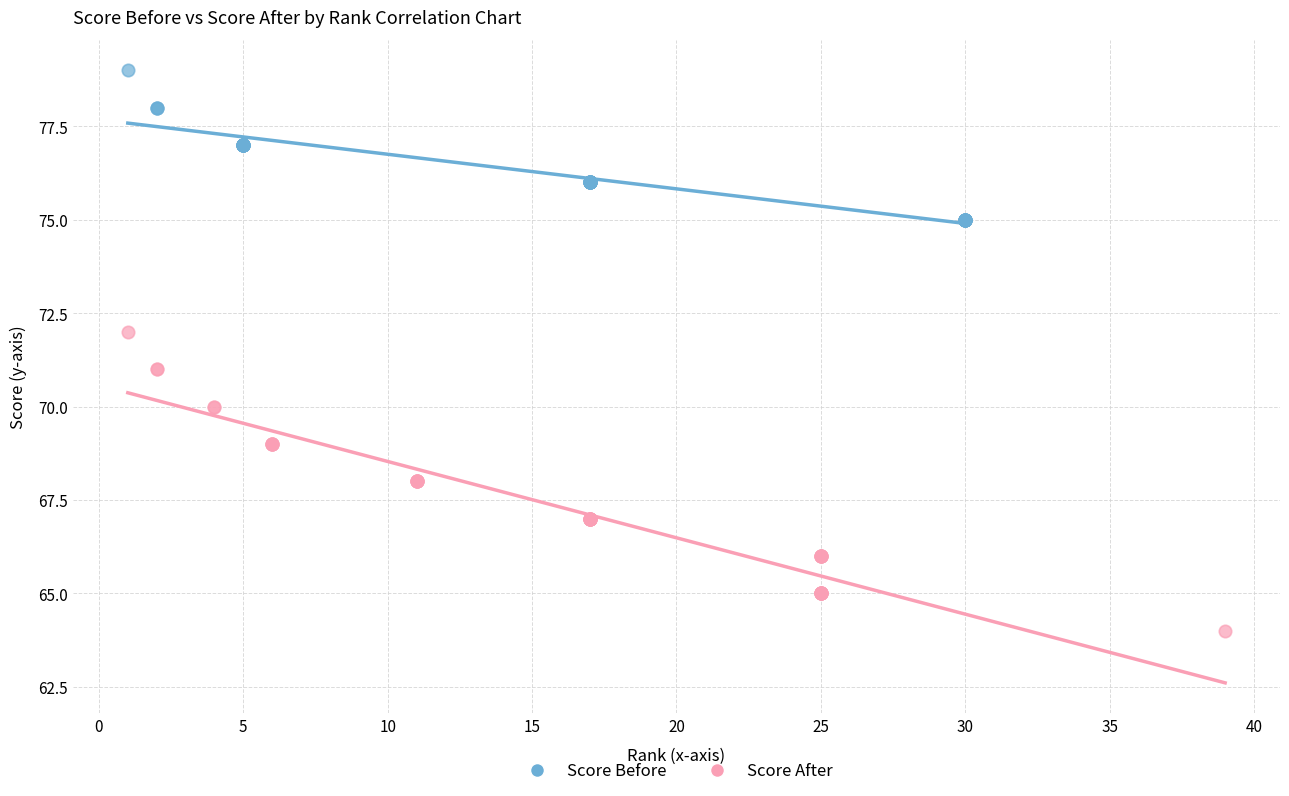

What are all the series names shown in the legend?

Score Before, Score After